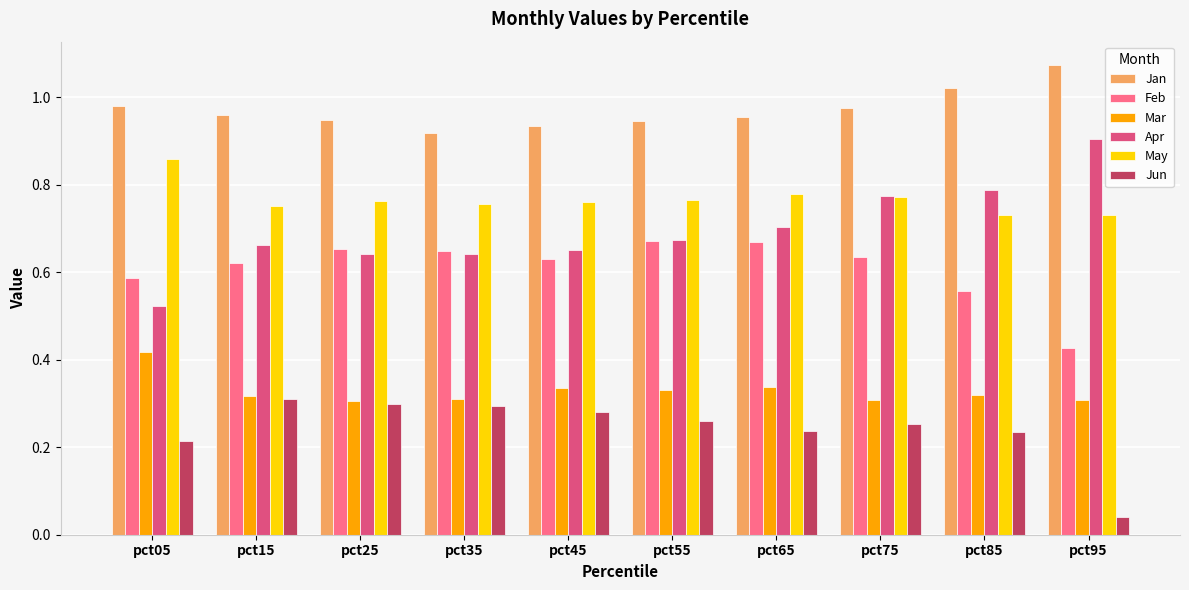

At which label is Apr closest to 0?

pct05